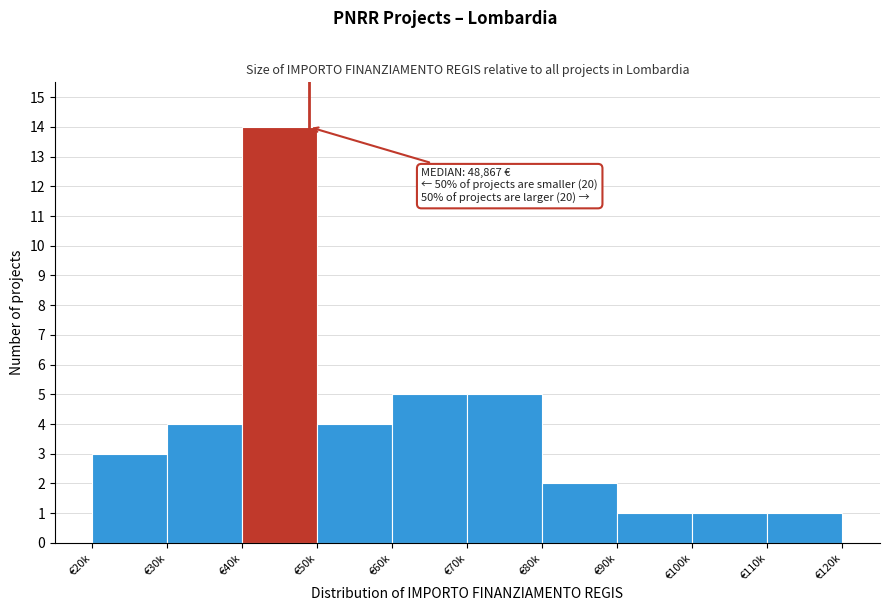

Reading left to right, transcribe all the data shown in this chart.

3	4	14	4	5	5	2	1	1	1